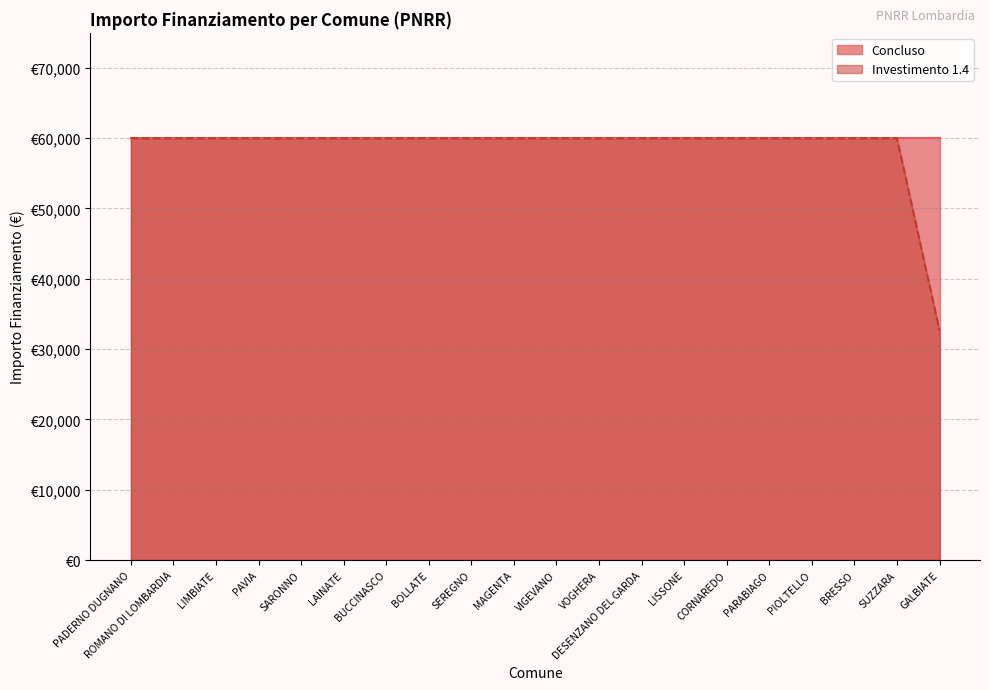

How many data points are less than 59966?

1